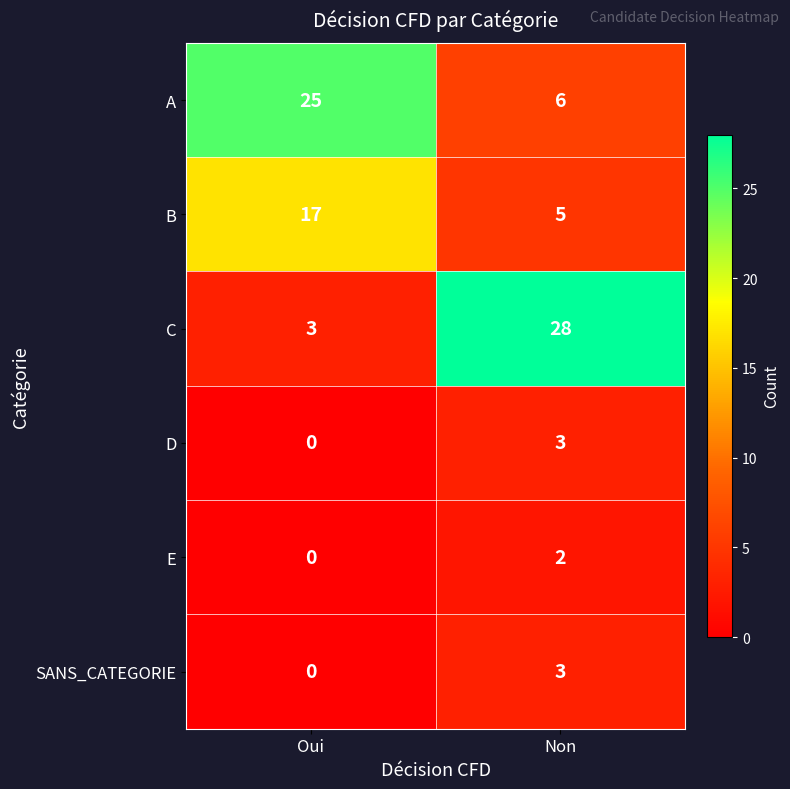

Reading right to left, transcribe all the data shown in this chart.

A: Non=6	Oui=25
B: Non=5	Oui=17
C: Non=28	Oui=3
D: Non=3	Oui=0
E: Non=2	Oui=0
SANS_CATEGORIE: Non=3	Oui=0